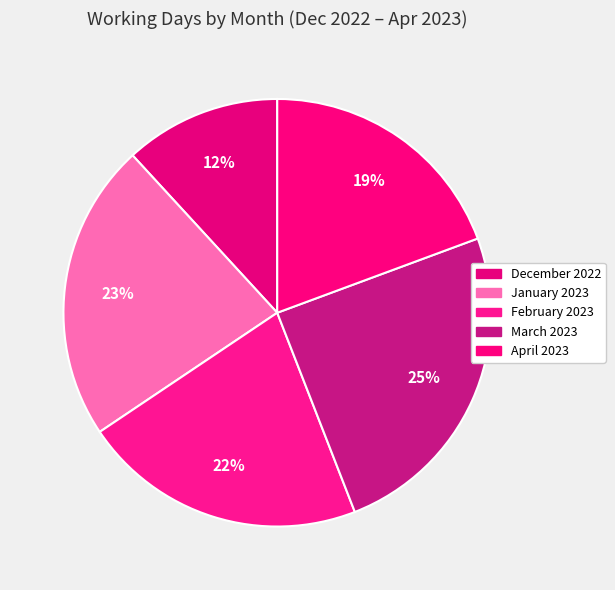

Is there a majority slice in this chart?

No